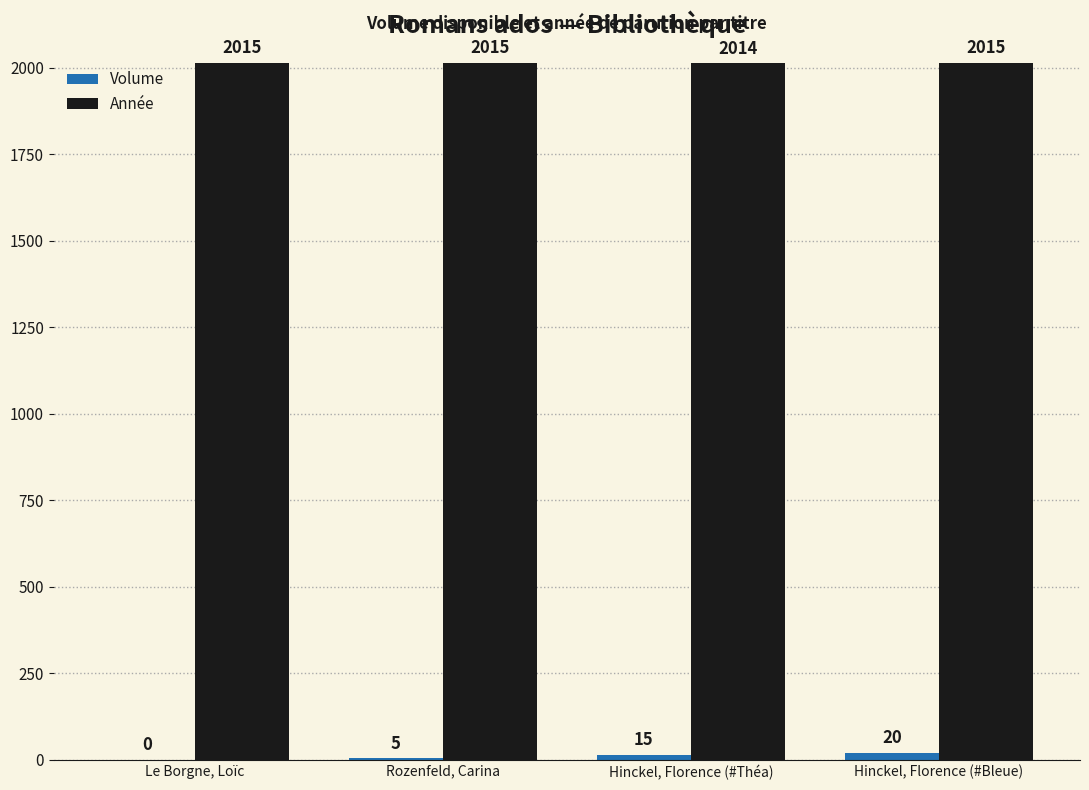

At which category is the sum across all series the highest?

Hinckel, Florence (#Bleue)